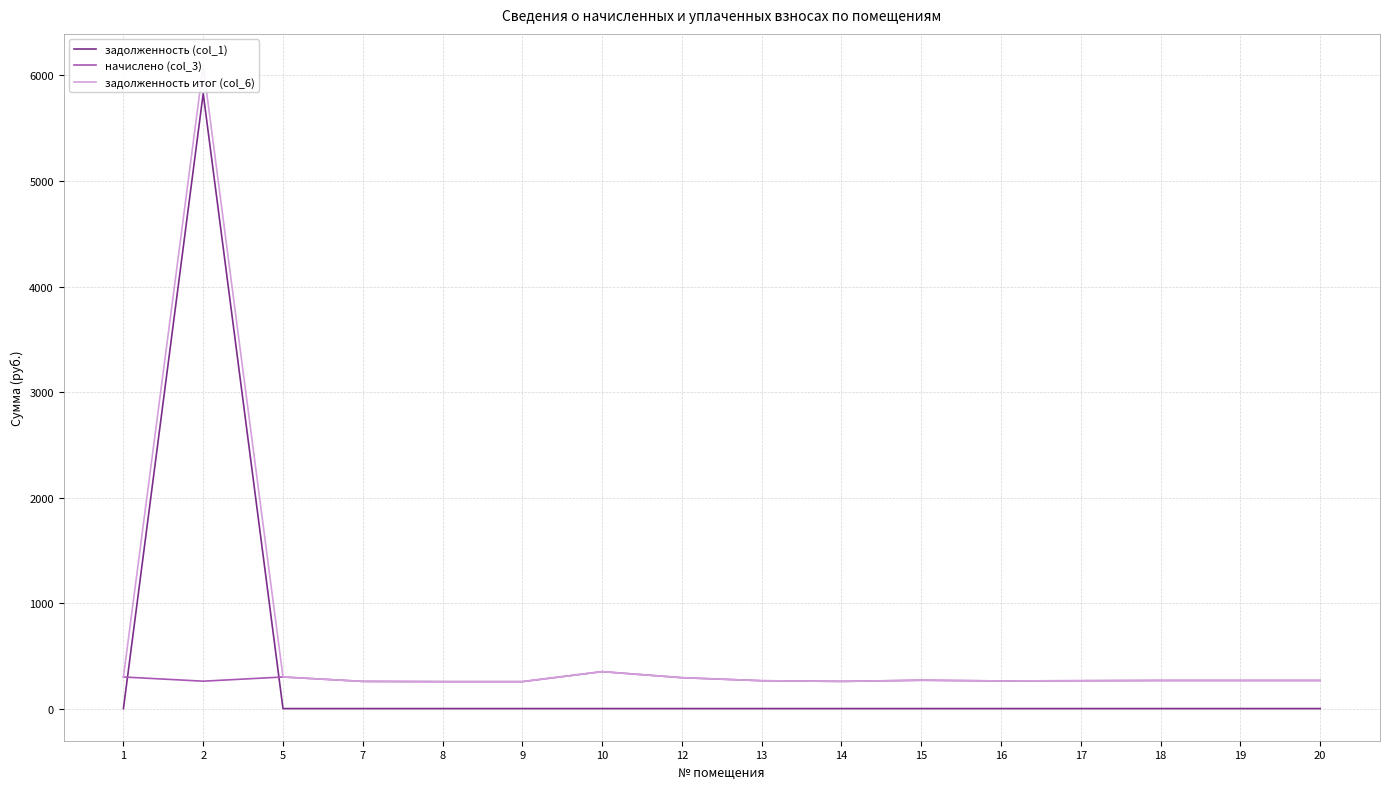

True or false: задолженность итог (col_6) has a value of 6089.4 at 2.

True